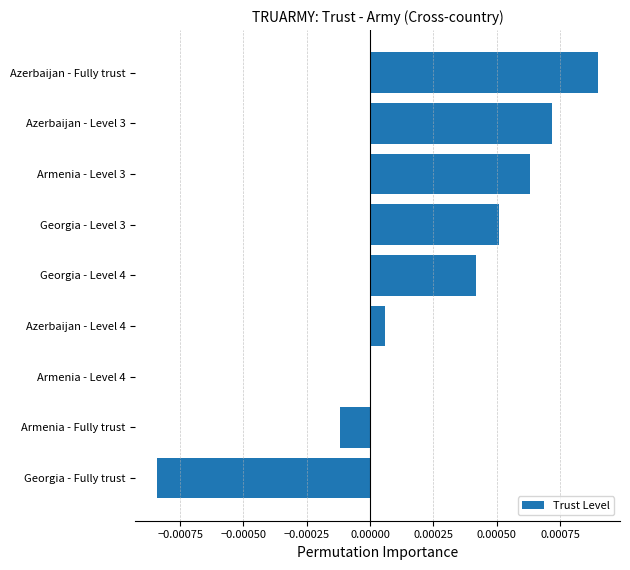

True or false: the data shows 0.0 at Azerbaijan - Level 4.

True